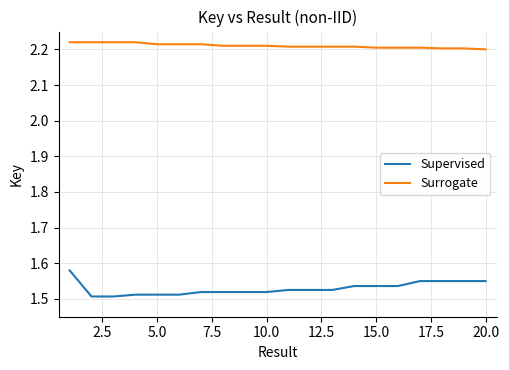

What are all the series names shown in the legend?

Supervised, Surrogate